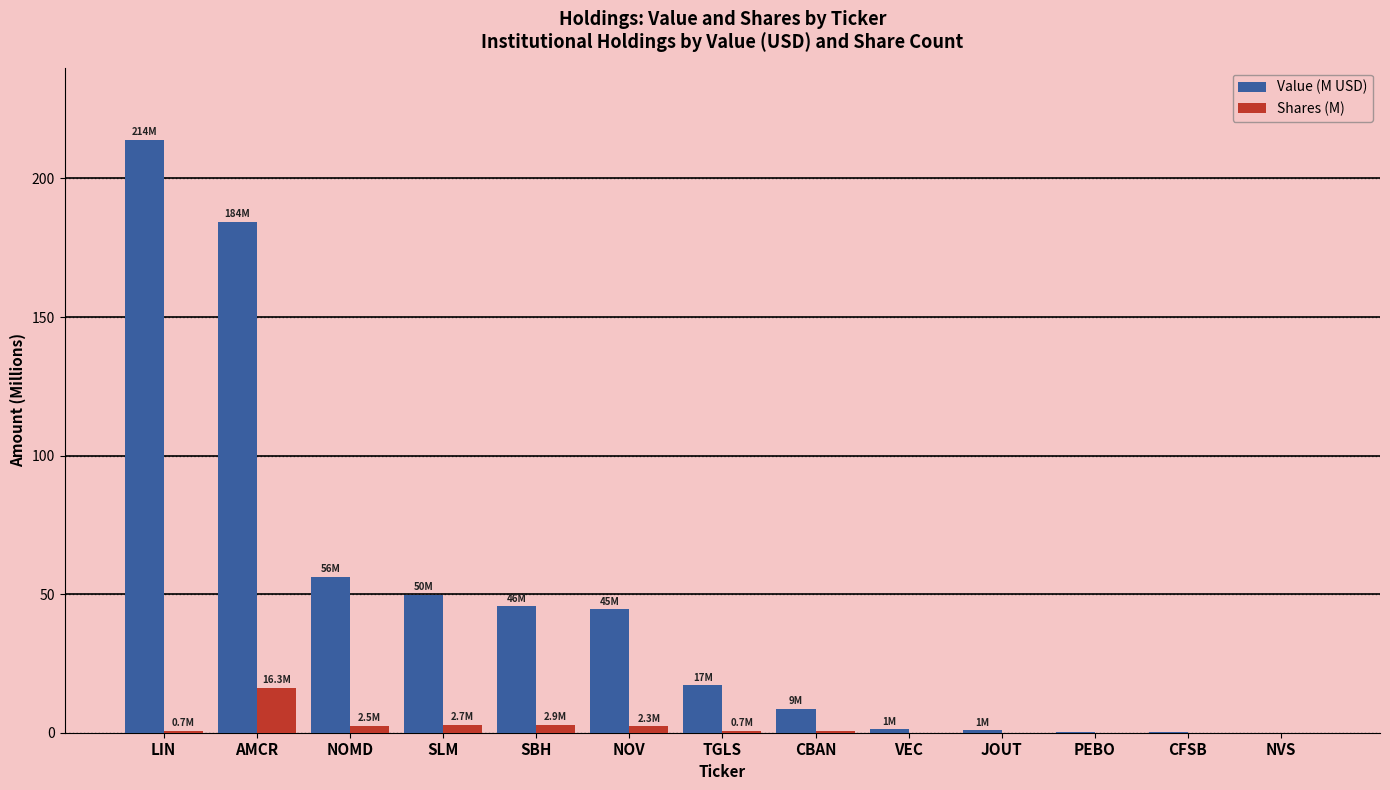

What is the sum of all Value (M USD) values?

622.5